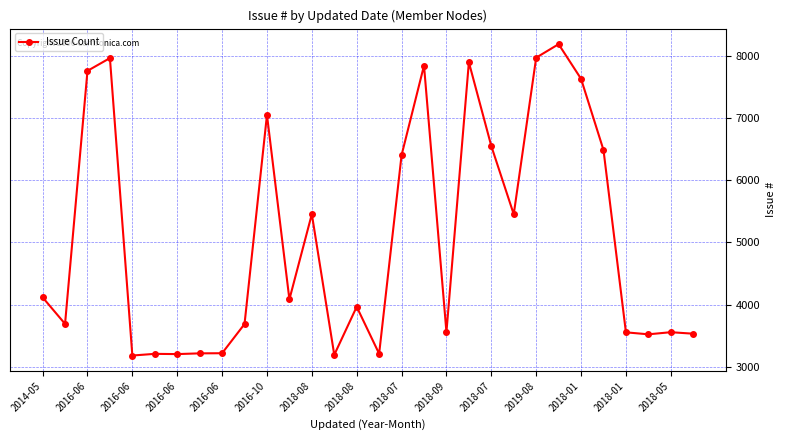

True or false: the data has more than 2 interior local peaks.

True